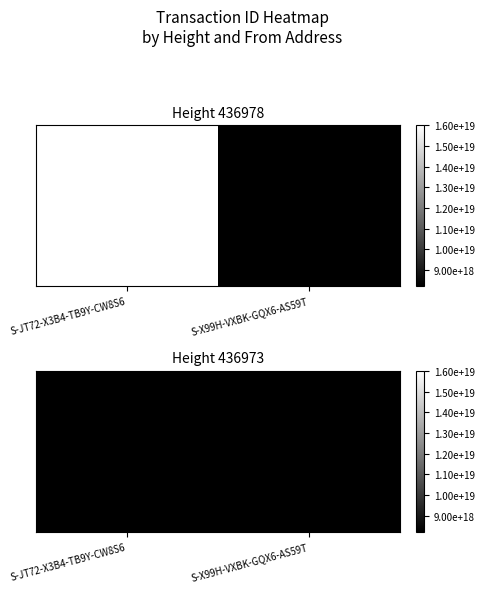

What is the change in value from S-JT72-X3B4-TB9Y-CW8S6 to S-X99H-VXBK-GQX6-AS59T?

+8234367650072367104